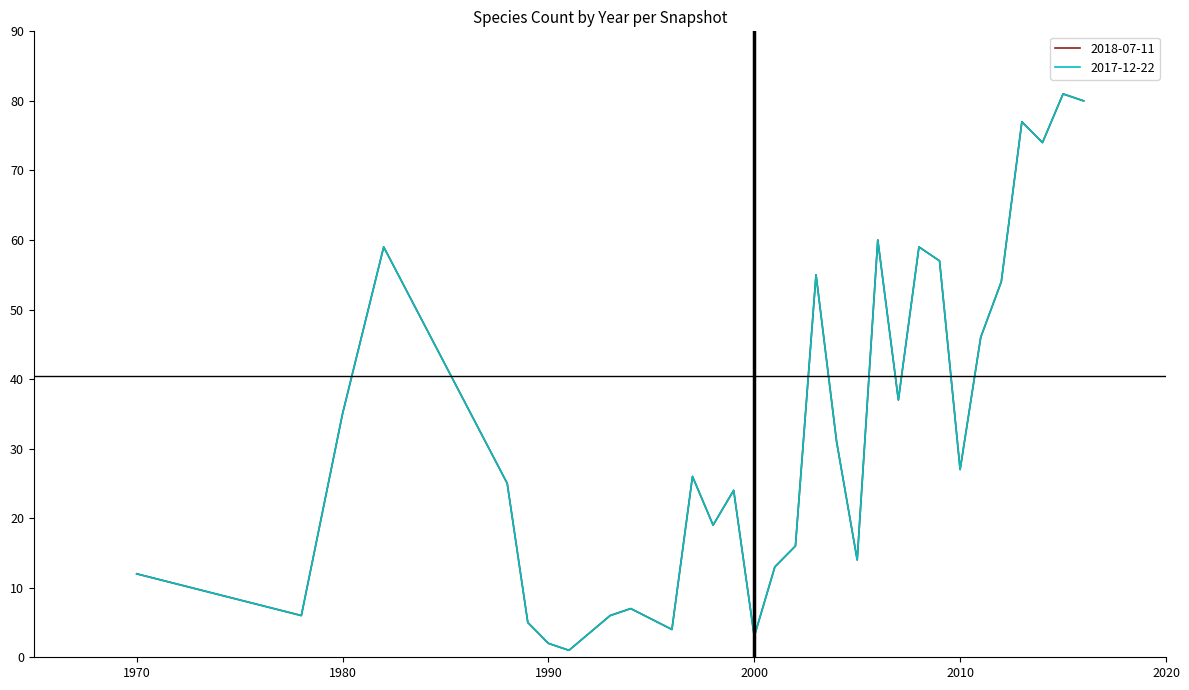

Is this an area chart (filled region under the line)?

No